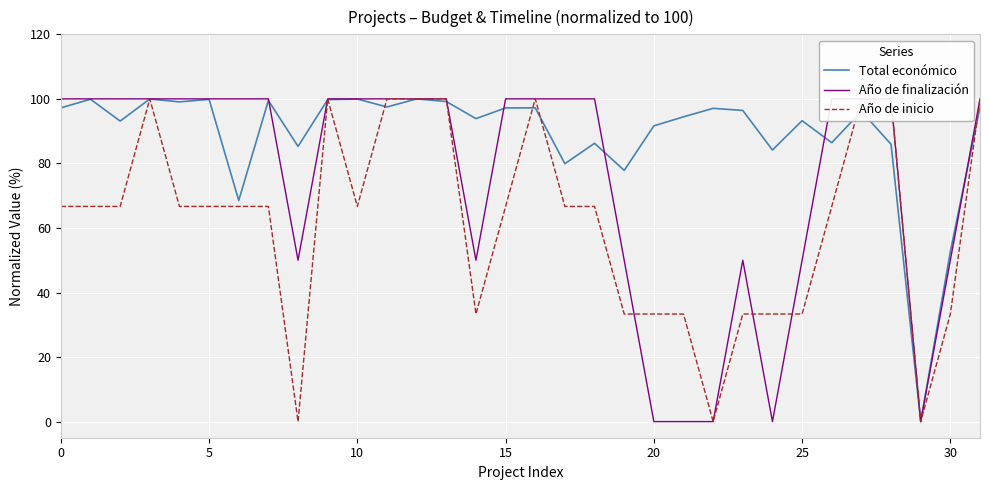

How many intersections are there between Año de finalización and Año de inicio?

3